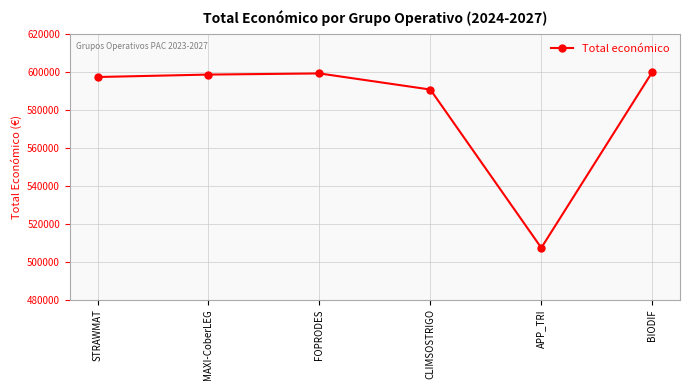

What is the ratio of the value at BIODIF to the value at FOPRODES?

1.0